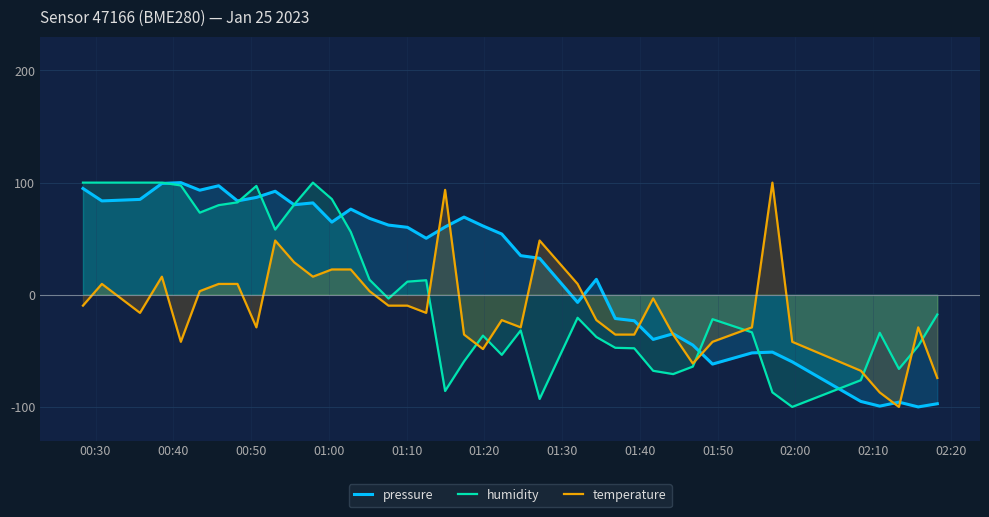

What is the sum of all temperature values?

-490.3